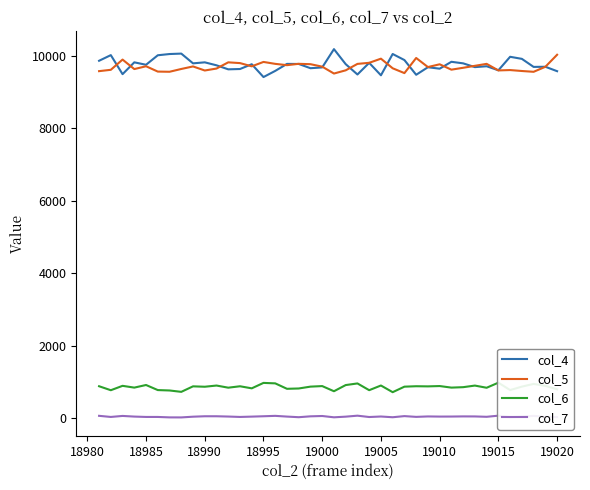

What are all the series names shown in the legend?

col_4, col_5, col_6, col_7